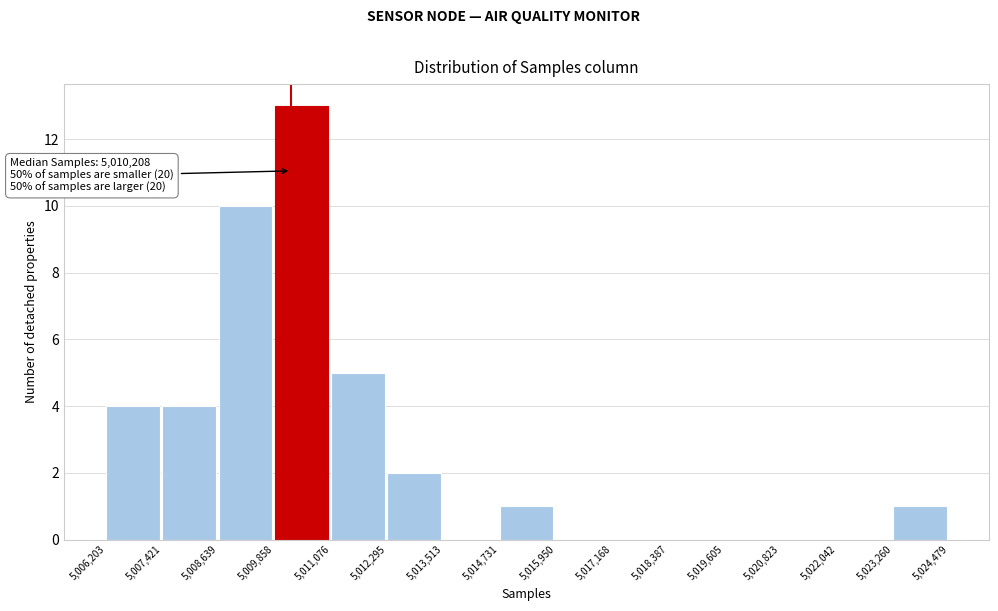

Which range on the x-axis has the tallest bar?

5,009,858 to 5,011,076